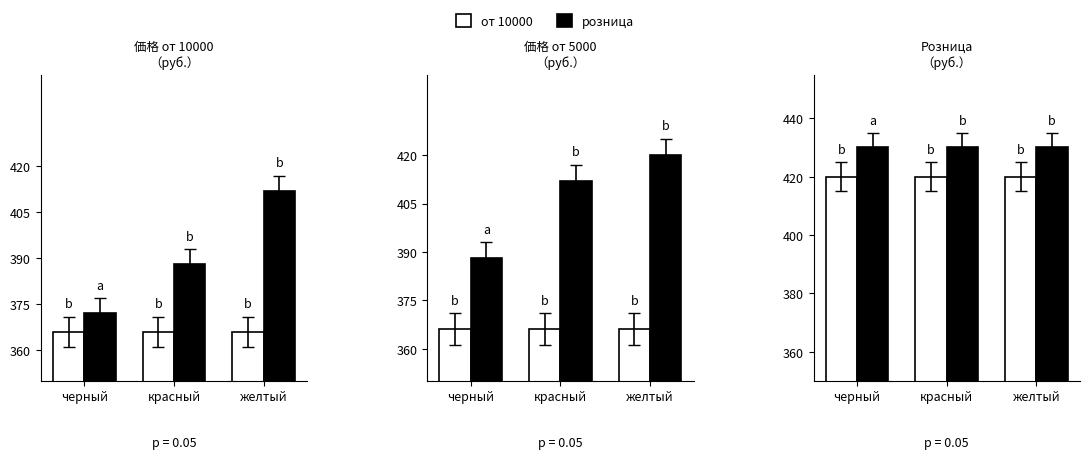

The розница series shows 99 at черный. True or false?

False